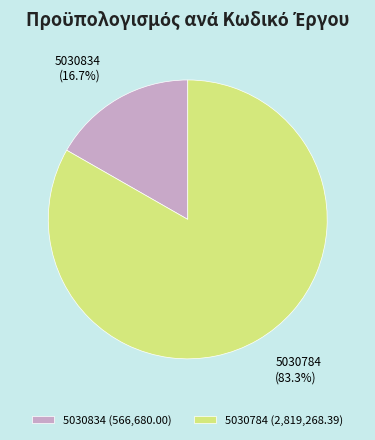

Does 5030834 account for over 50% of the chart?

No